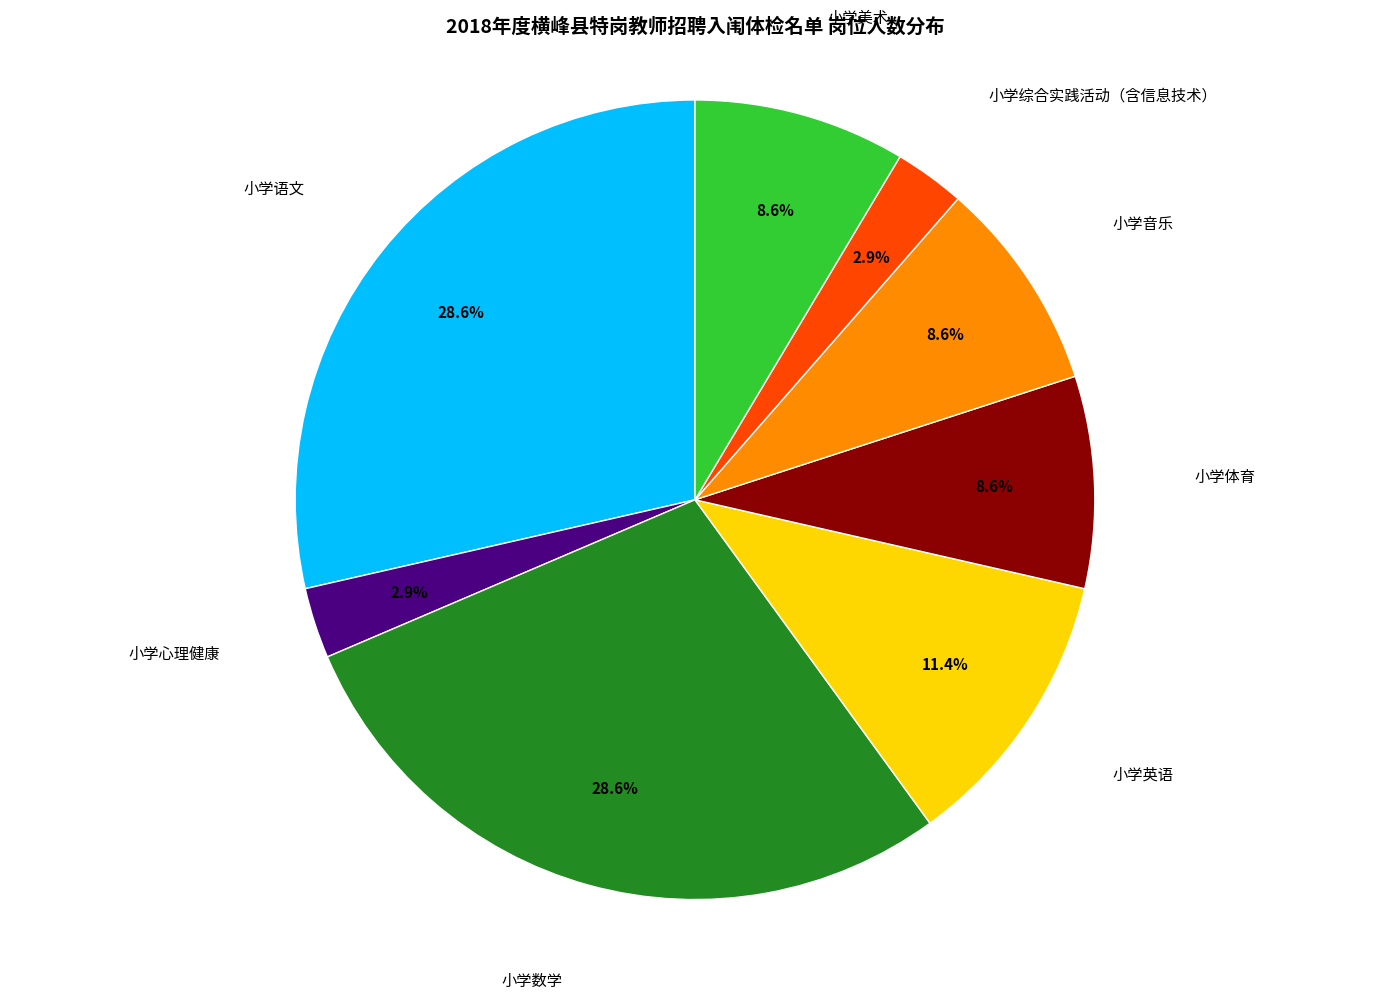

Is there a majority slice in this chart?

No